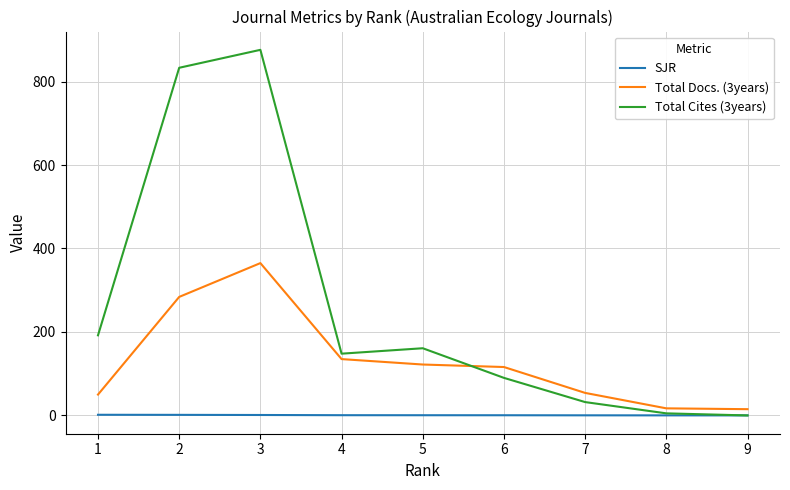

List the series in order of their peak value, highest first.

Total Cites (3years), Total Docs. (3years), SJR